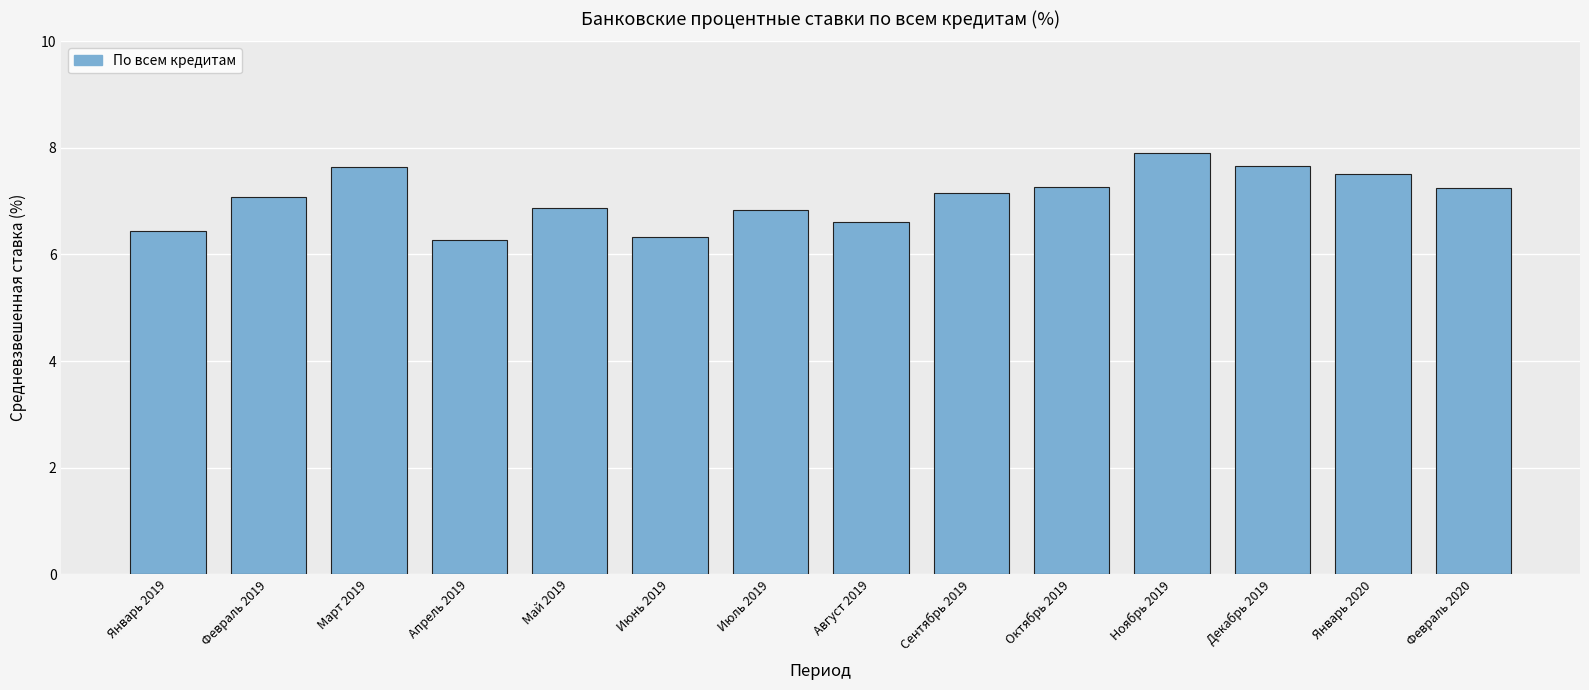

Does the chart contain any negative values?

No